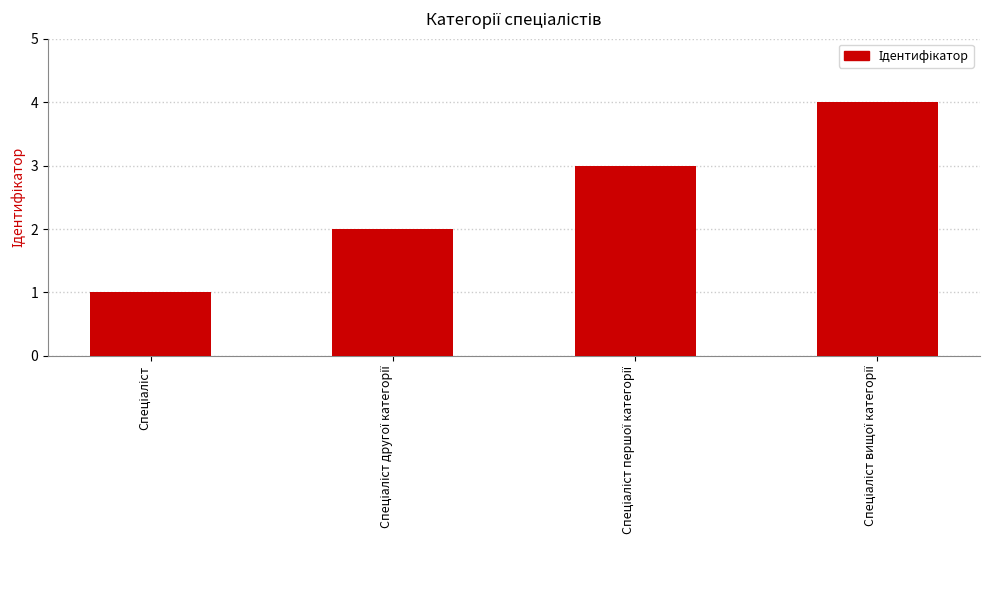

What is the greatest value displayed?

4